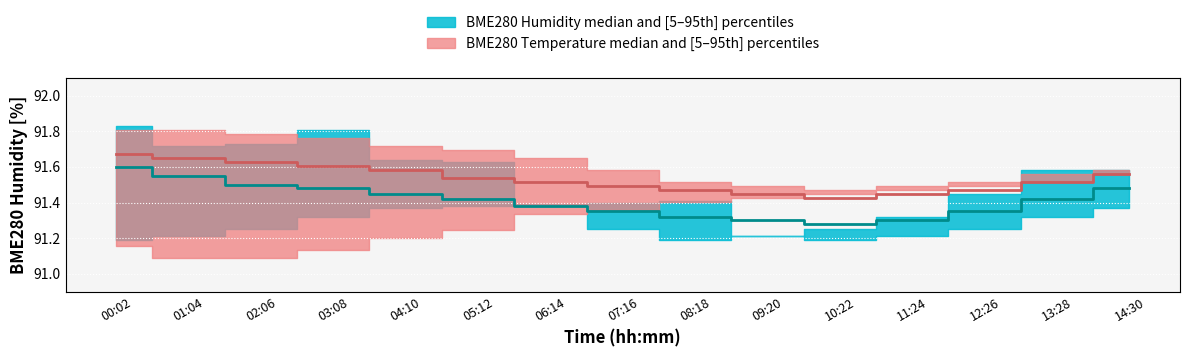

At which category does BME280 Humidity median reach its first local valley?

10:22